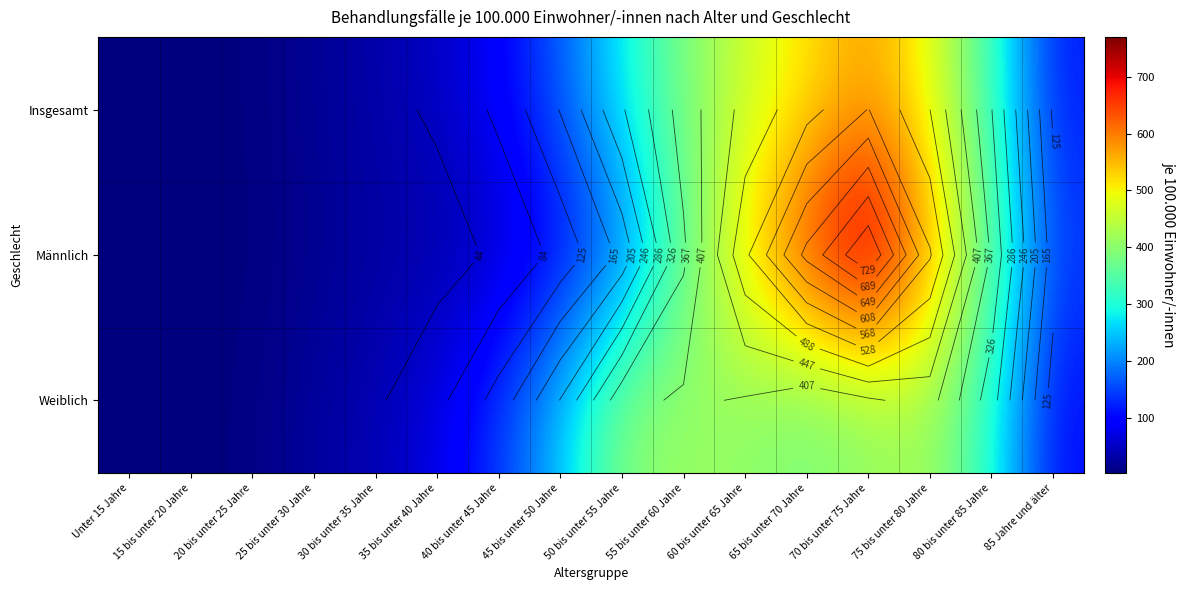

Where is Insgesamt nearest to the value 286?

50 bis unter 55 Jahre